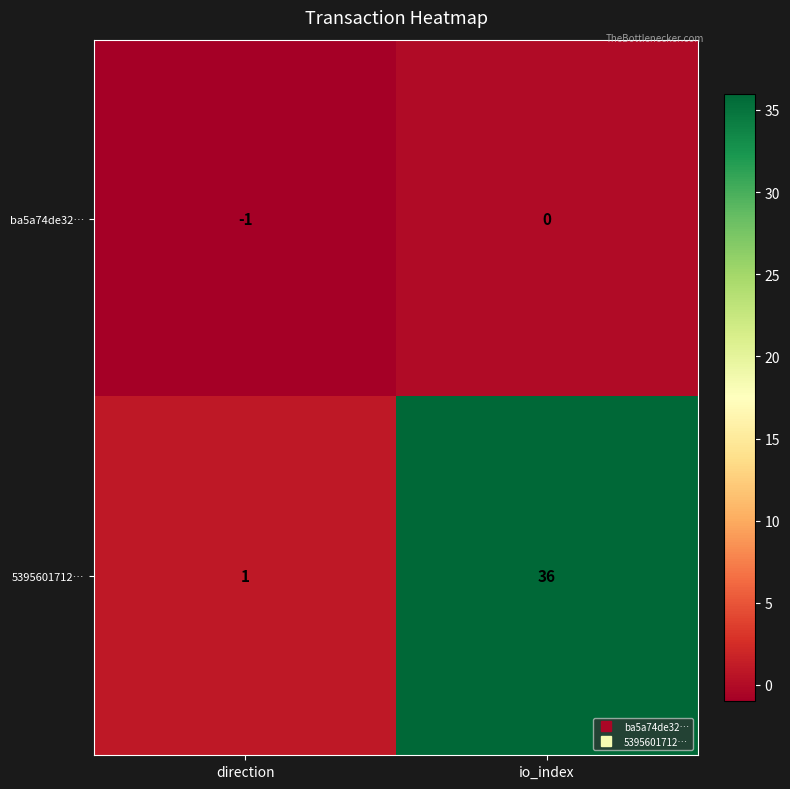

How many data points does each series have?

2